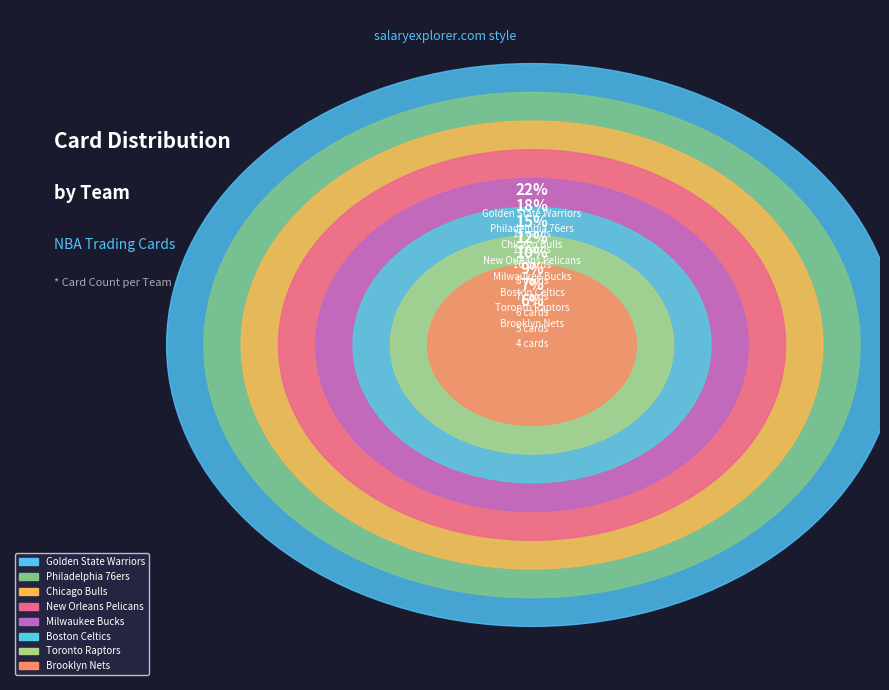

To the nearest percent, what is the difference between the largest and smallest slice percentages?

16%